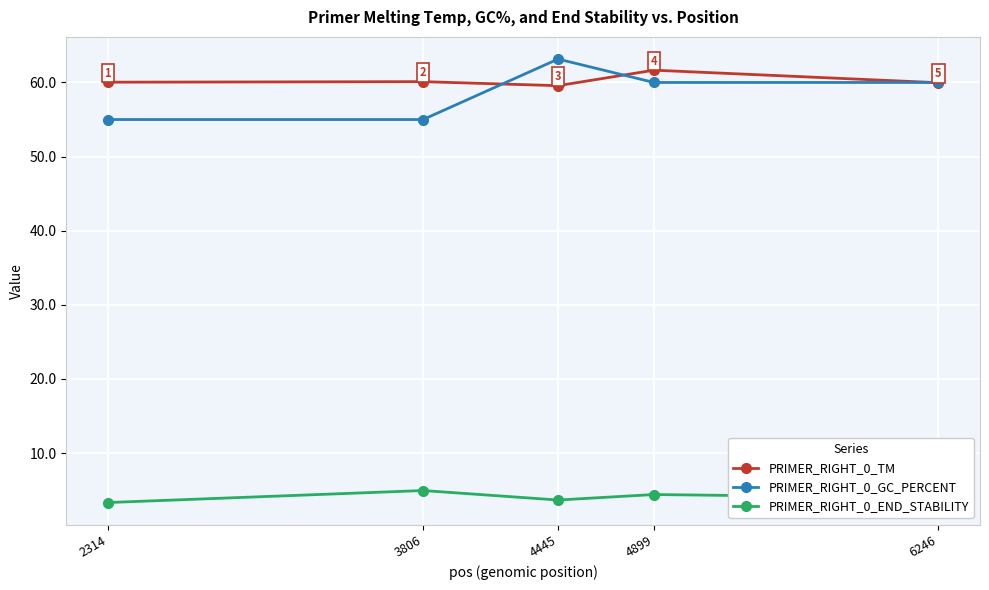

Rank the series at 4445 from lowest to highest value.

PRIMER_RIGHT_0_END_STABILITY, PRIMER_RIGHT_0_TM, PRIMER_RIGHT_0_GC_PERCENT